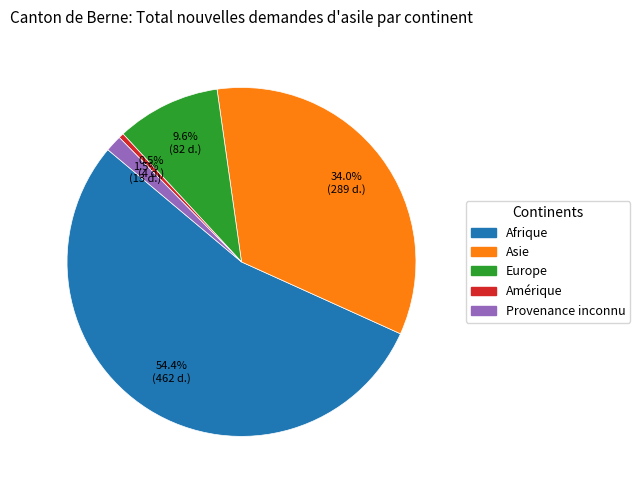

Which category has the smallest portion of the pie?

Amérique